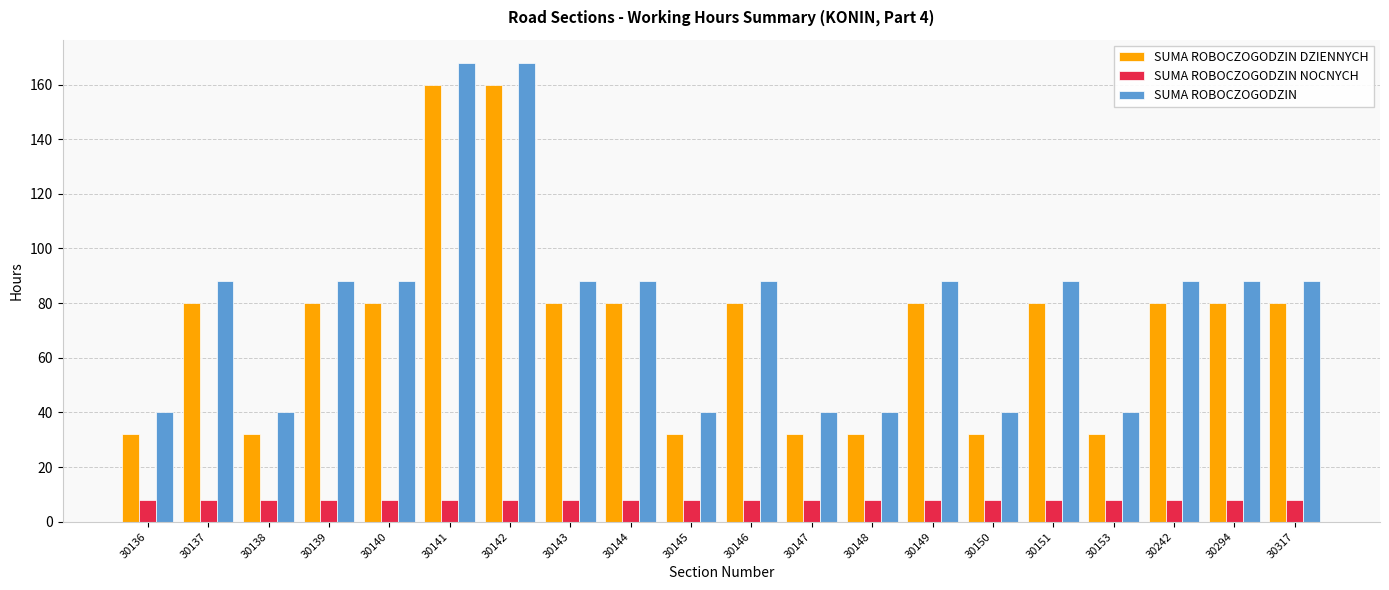

Is it true that SUMA ROBOCZOGODZIN DZIENNYCH equals 80 at 30146?

True